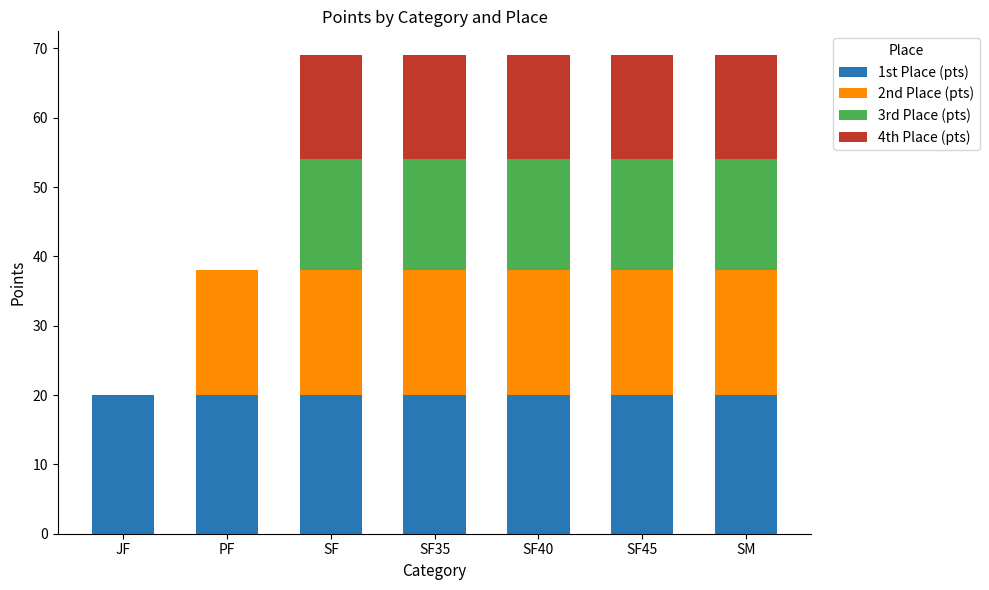

True or false: 1st Place (pts) has a value of 20 at SF45.

True